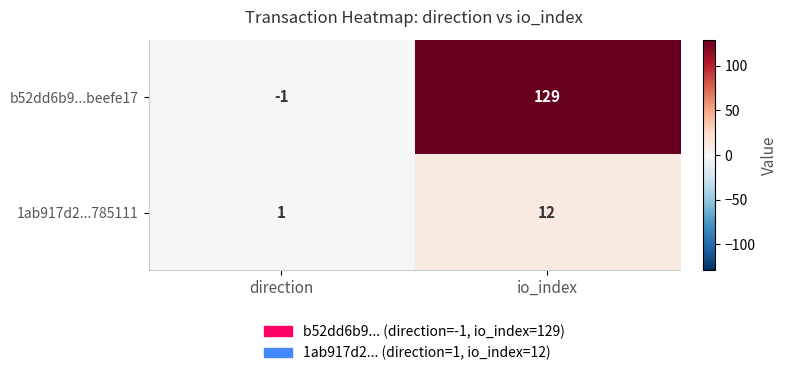

Where is 1ab917d2...785111 nearest to the value 6?

direction